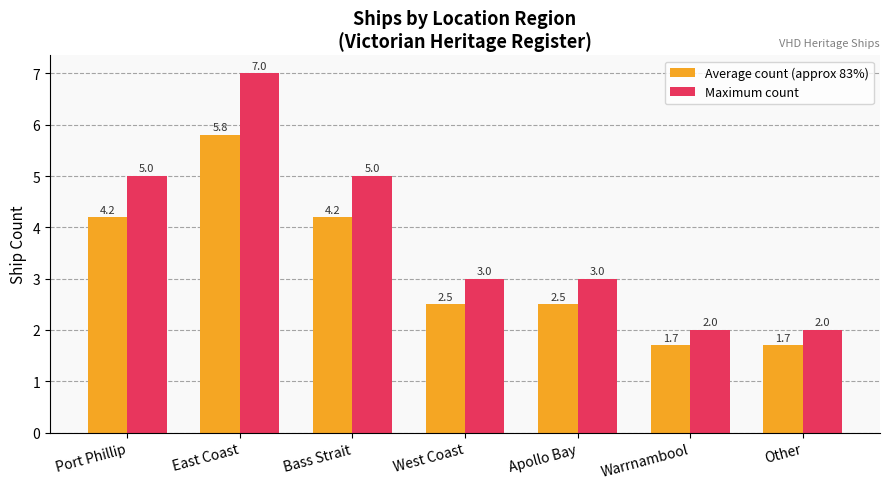

Rank the series by their average value, from highest to lowest.

Maximum count, Average count (approx 83%)